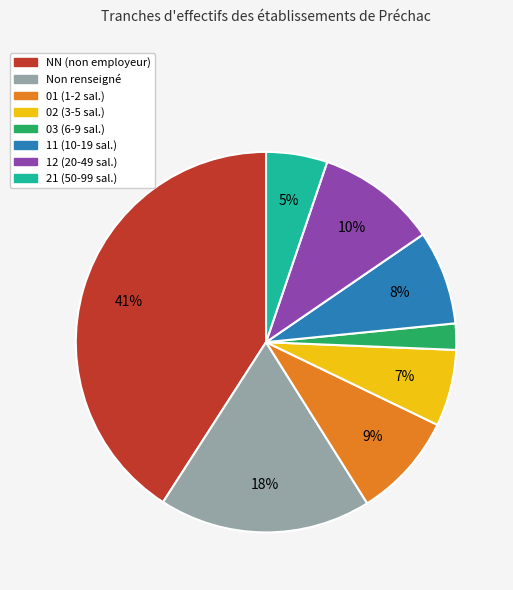

Does any single category account for the majority?

No